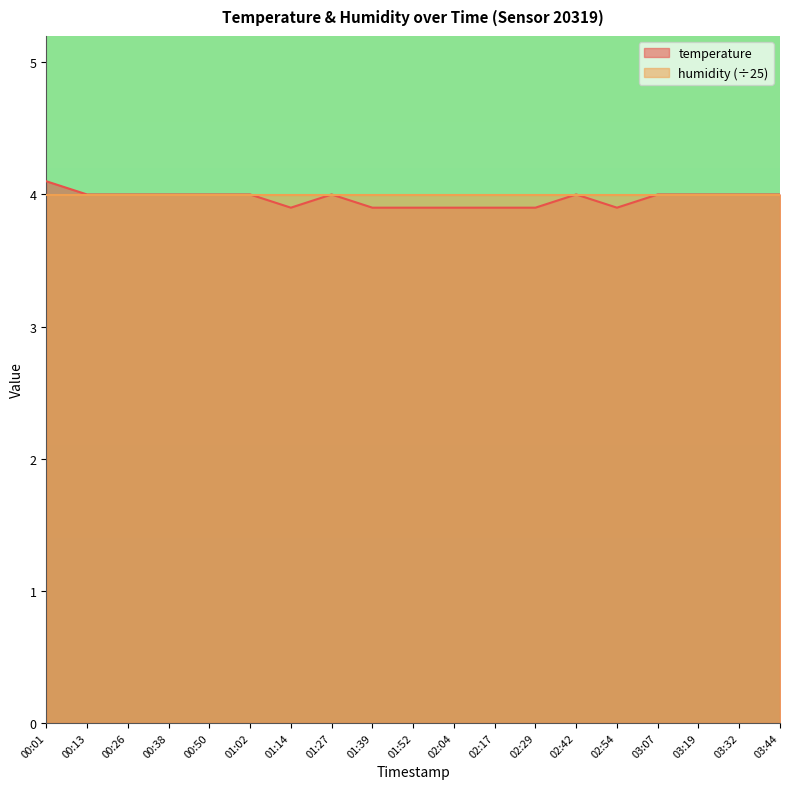

How many lines are shown in the chart?

2